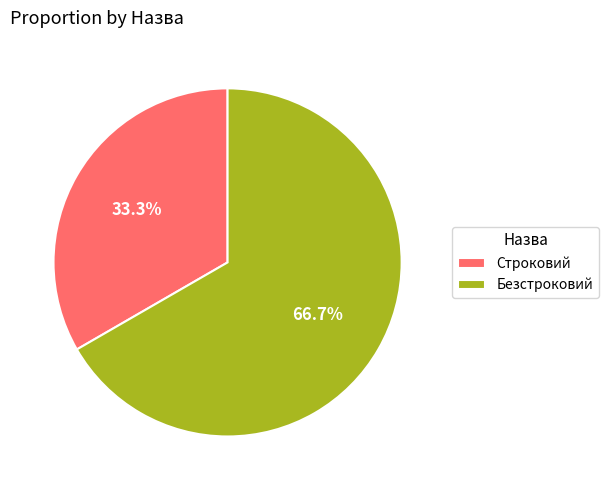

The Безстроковий slice represents 72% of the pie. True or false?

False